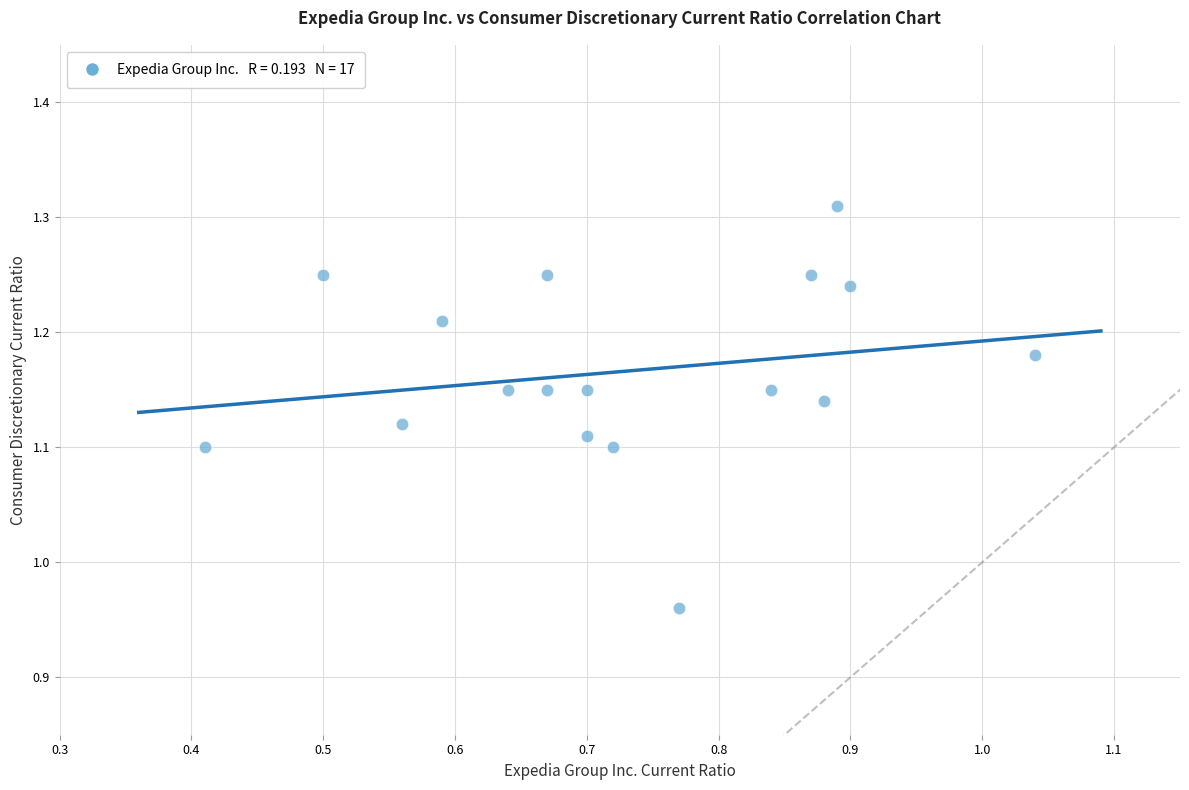

What is the range of X values (max minus min)?

0.6